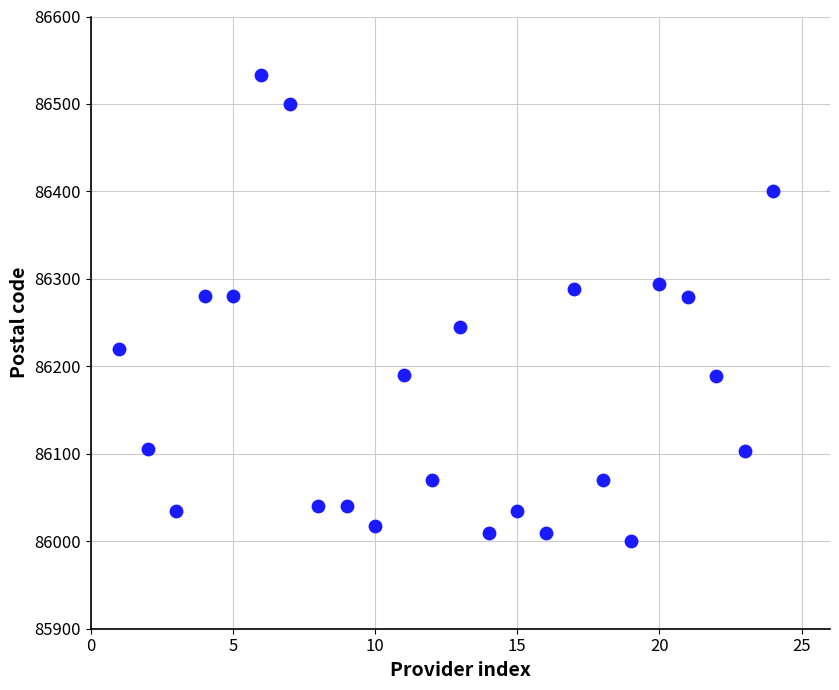

What is the range of Y values (max minus min)?

533